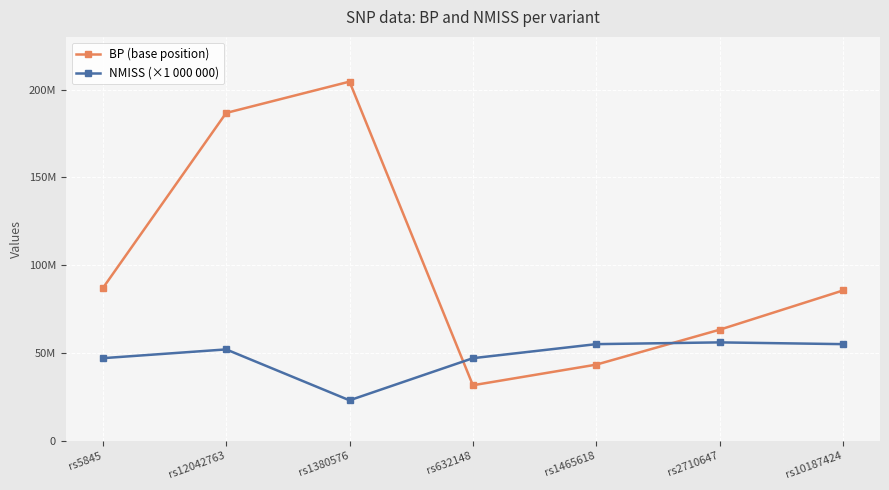

True or false: NMISS (×1 000 000) has a value of 47000000 at rs632148.

True